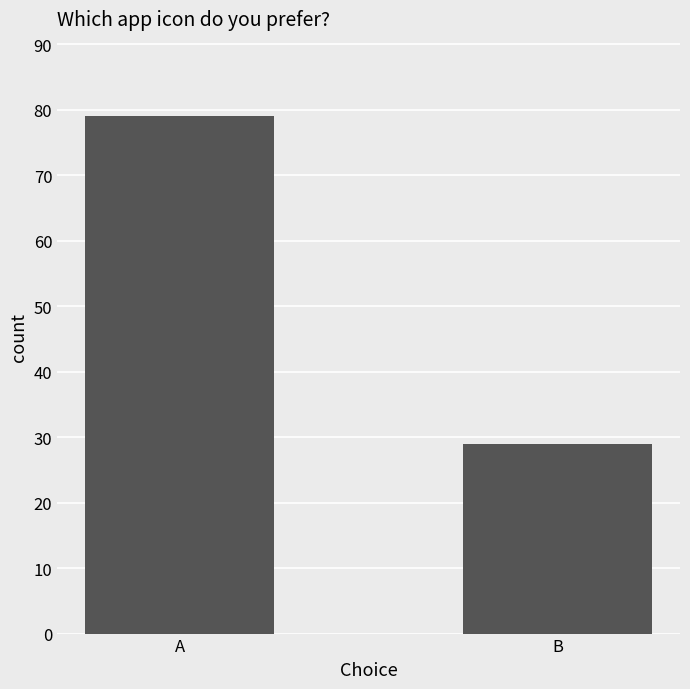

At which category does the chart reach its minimum across all series?

B